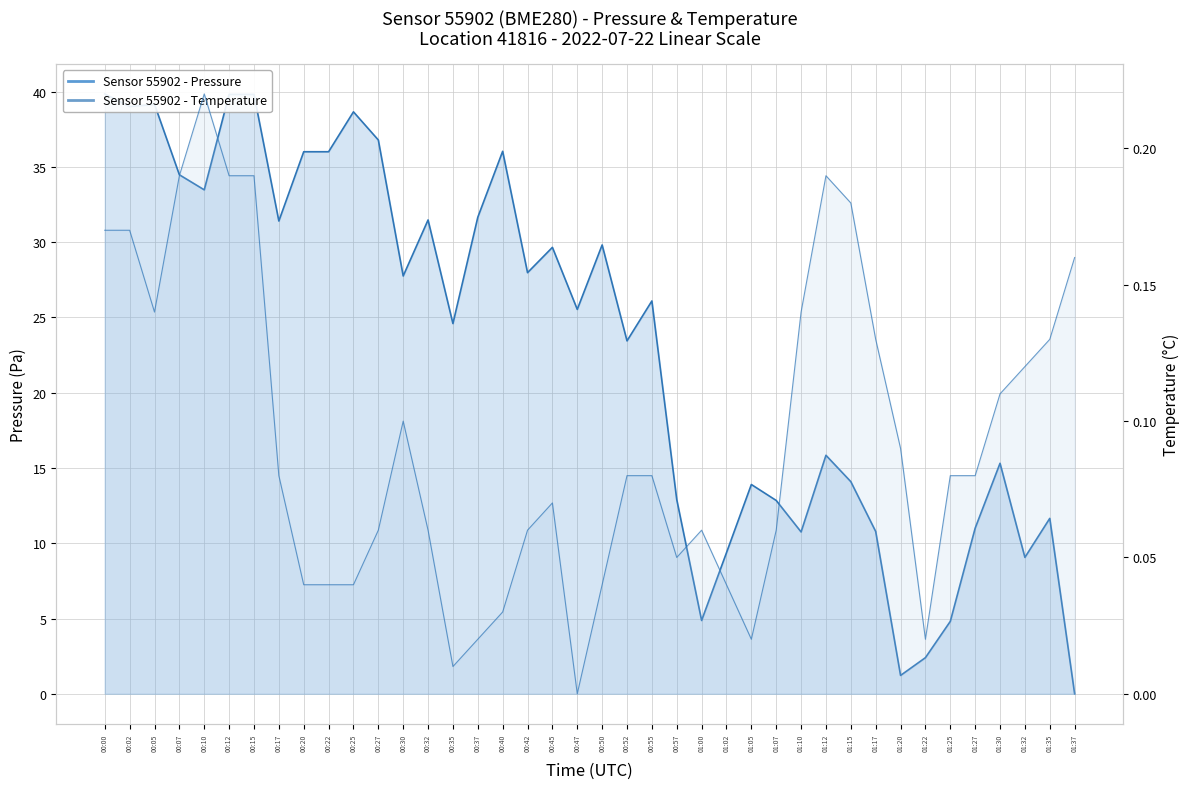

What position from the right is 00:50?

20